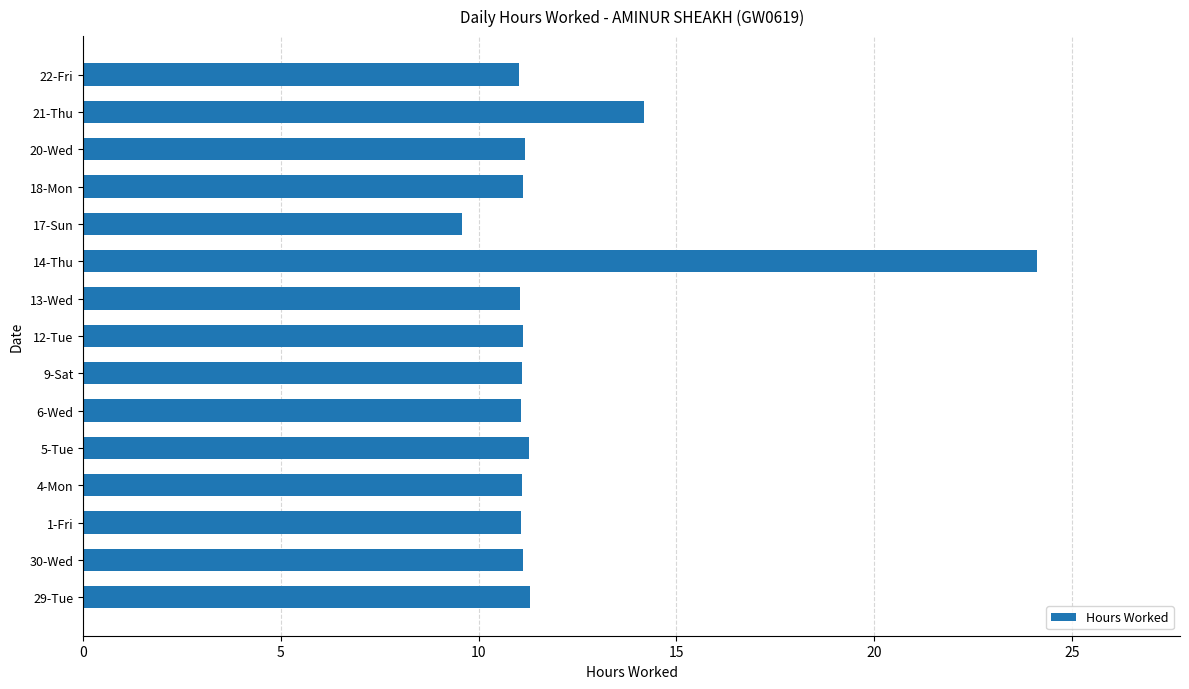

Which label corresponds to the largest value in the chart?

14-Thu